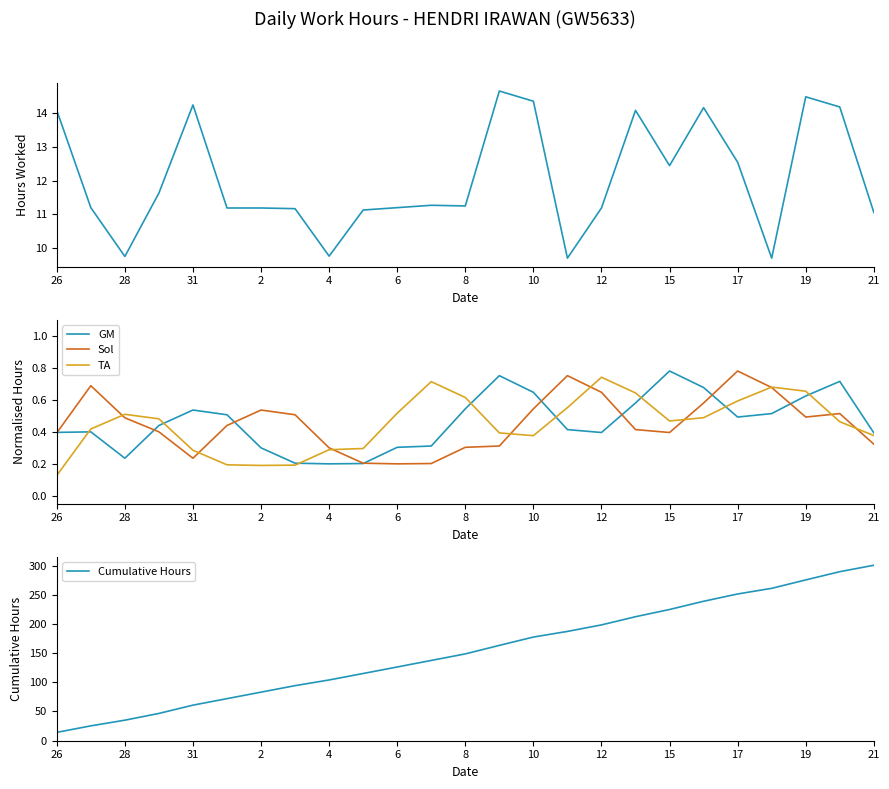

What is the highest value of the TA series?

0.7